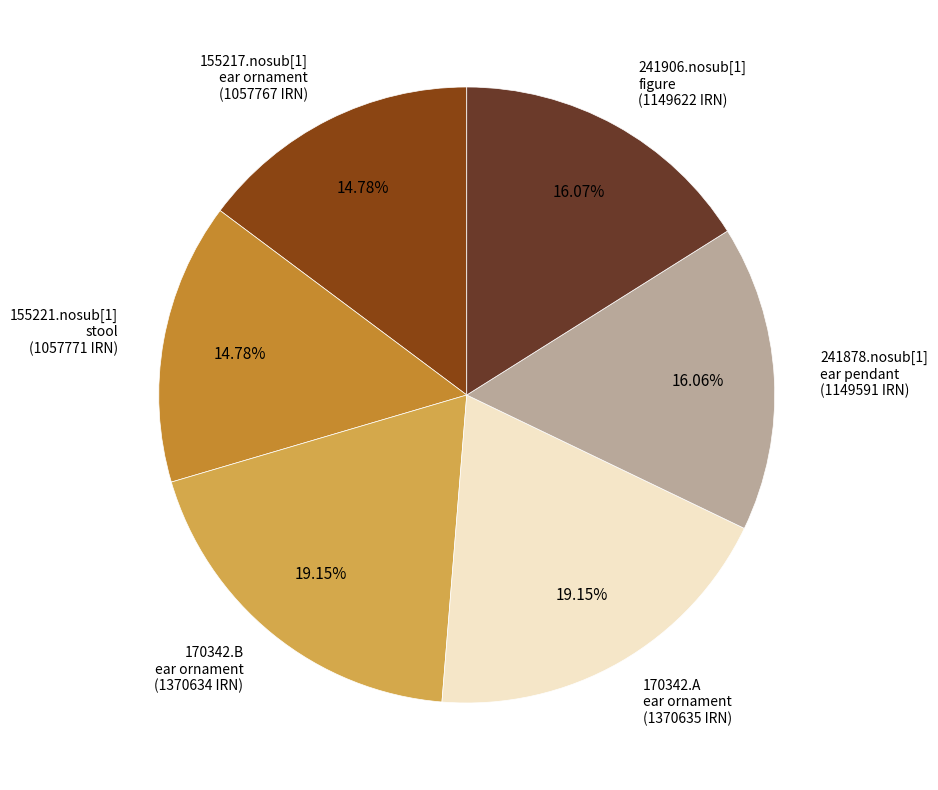

Does any single category account for the majority?

No